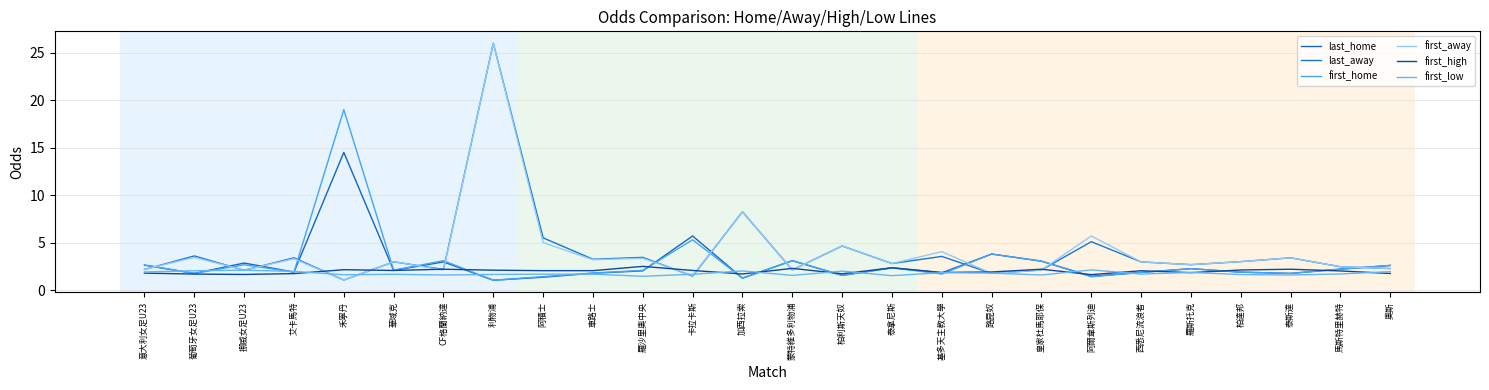

Where is the first local minimum for last_away?

挪威女足U23